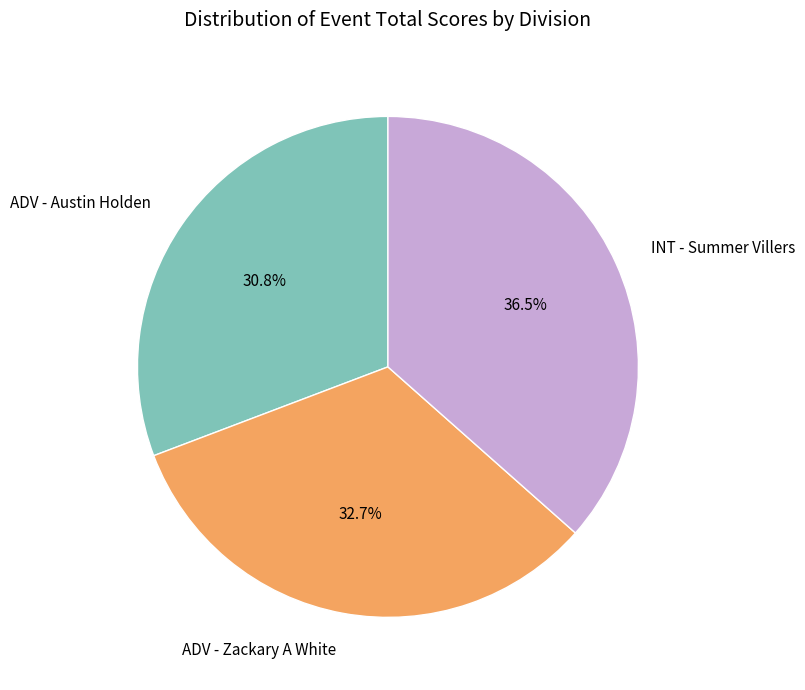

What portion of the pie excludes INT - Summer Villers?

63.5%